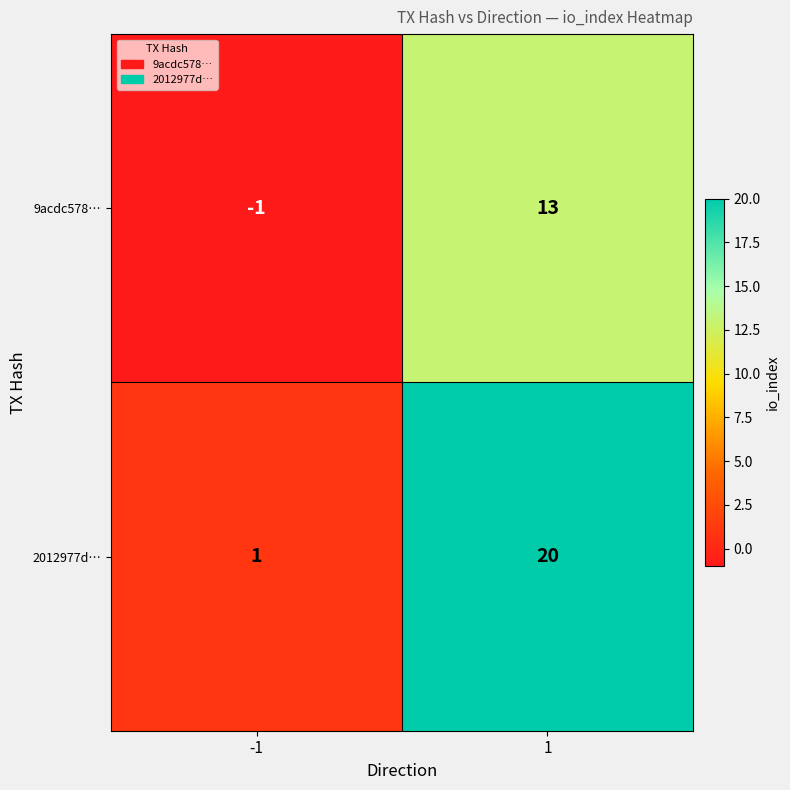

What is the sum of all 9acdc578… values?

12